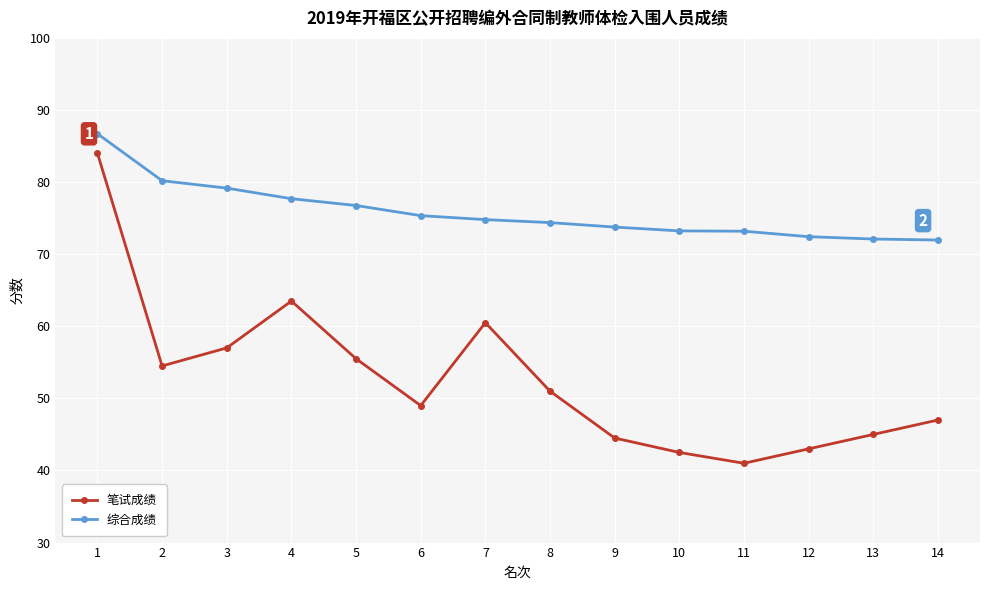

What is the sum of all 笔试成绩 values?

738.0